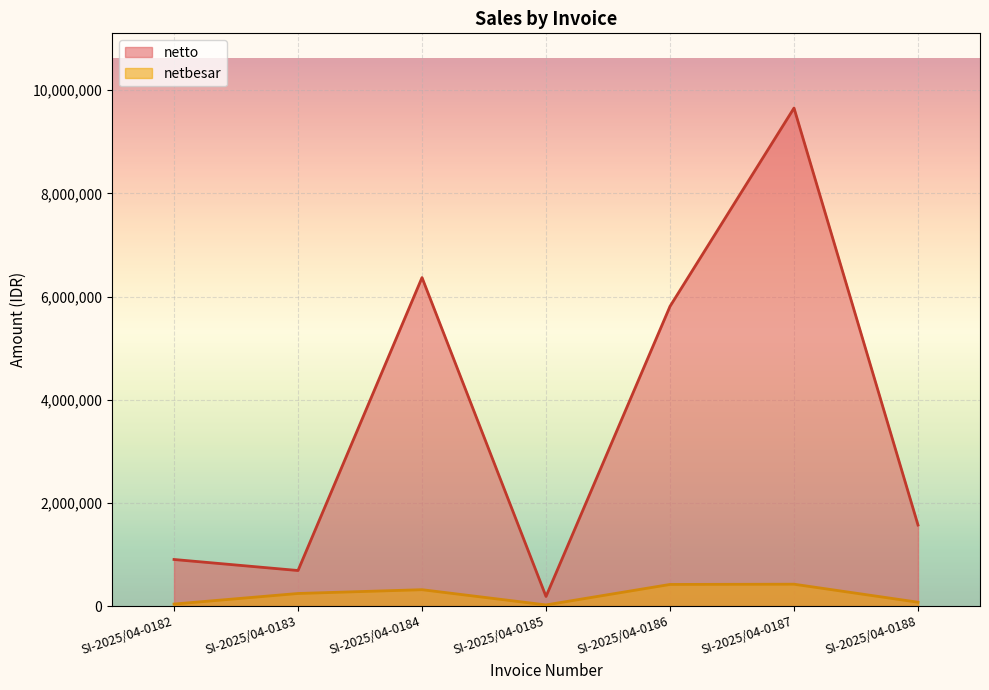

What is the value of the netbesar point at the 4th from the left?

23000.0